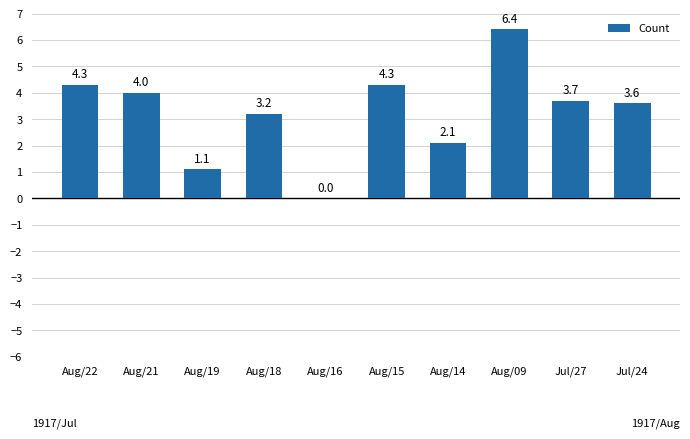

Count the number of categories in the chart.

10